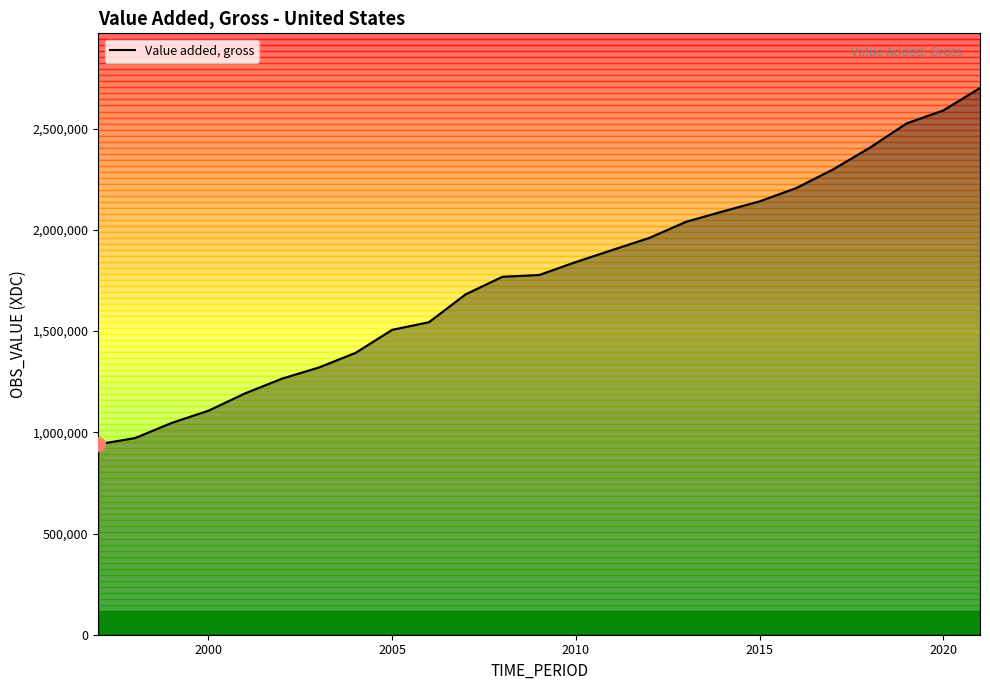

What is the minimum value shown in the chart?

940891